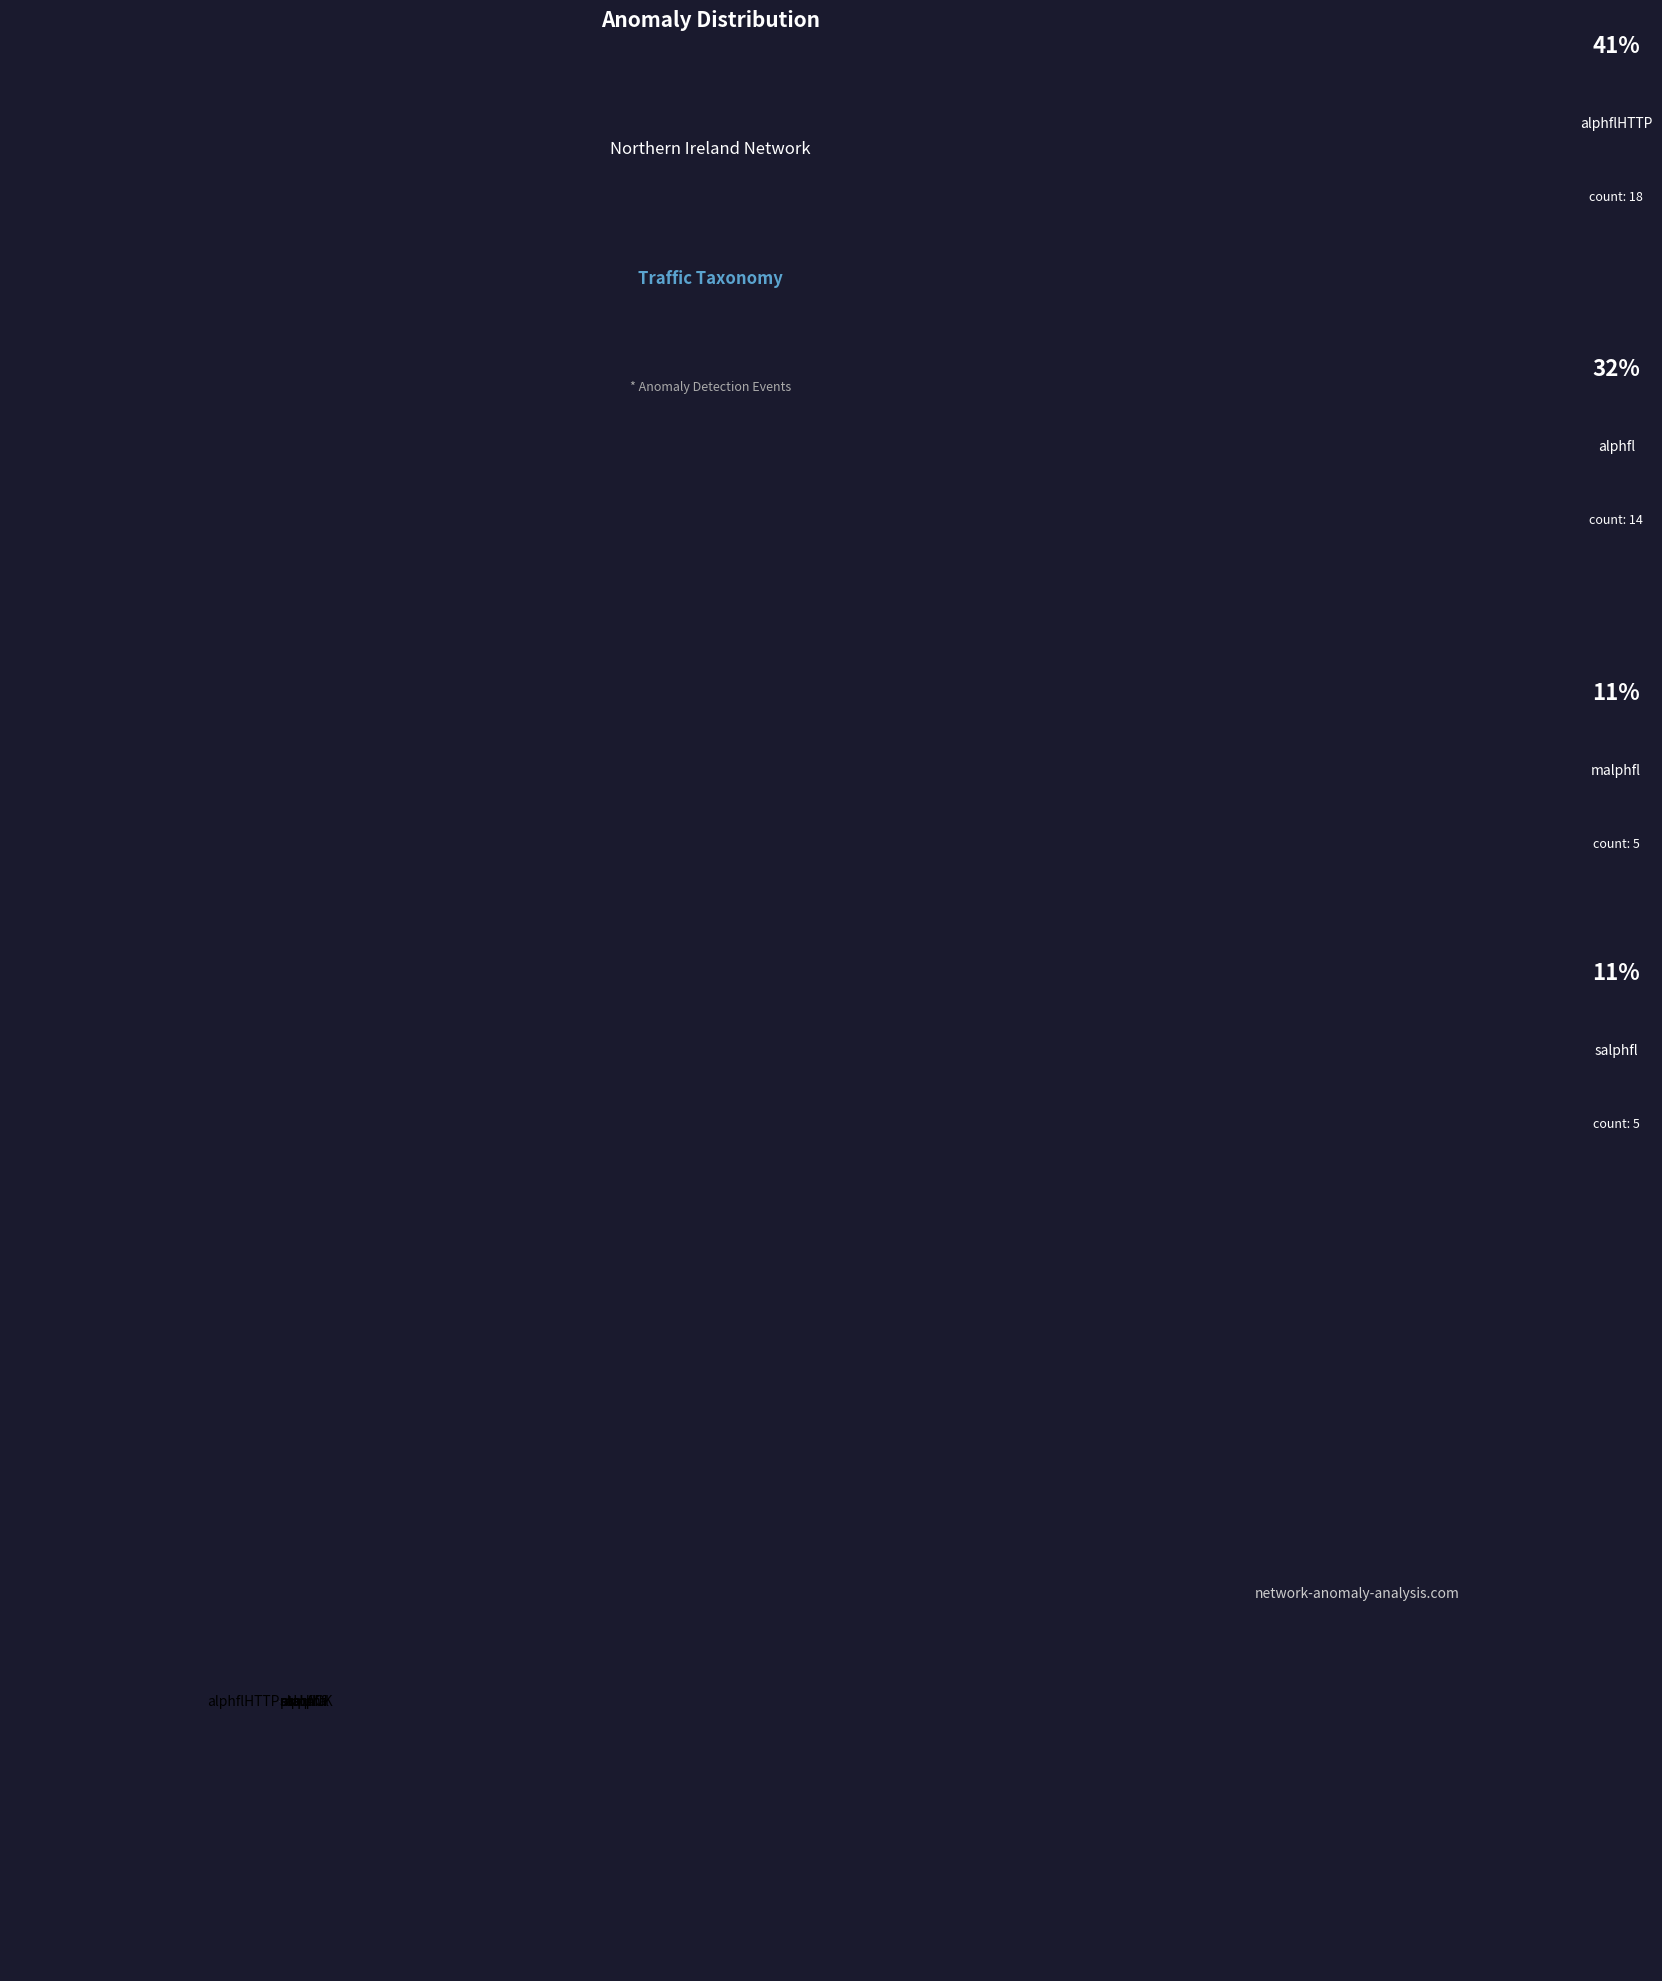

Is it true that ptmpla is 2% of the pie?

True